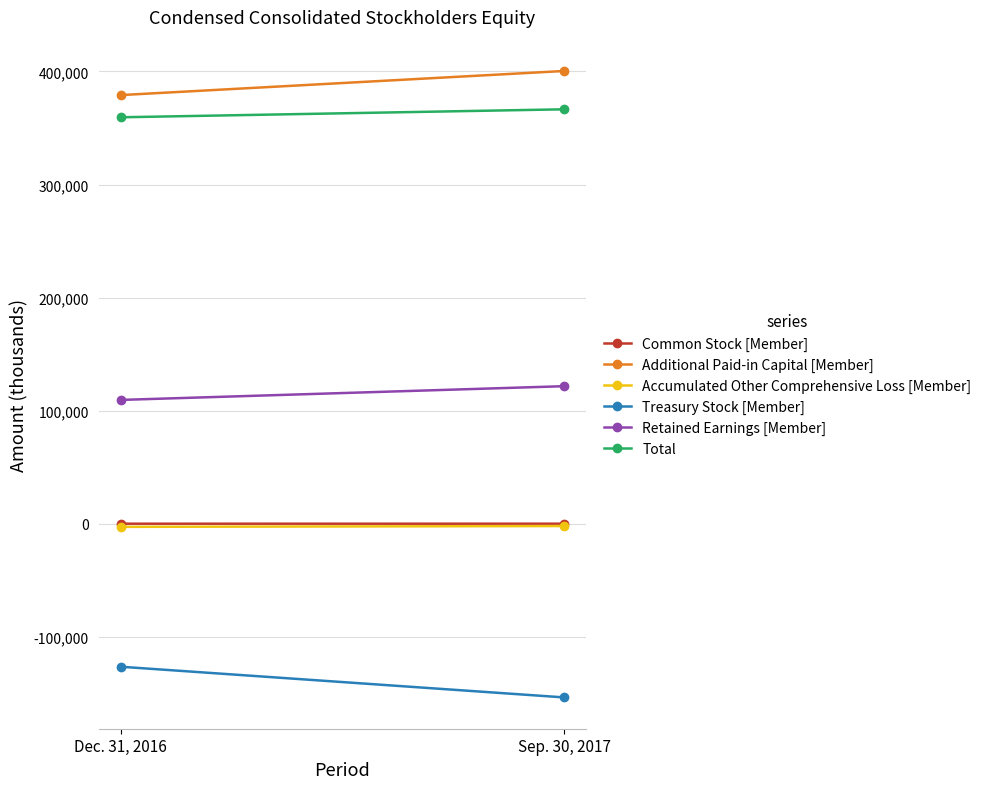

At which label does Retained Earnings [Member] reach its minimum?

Dec. 31, 2016